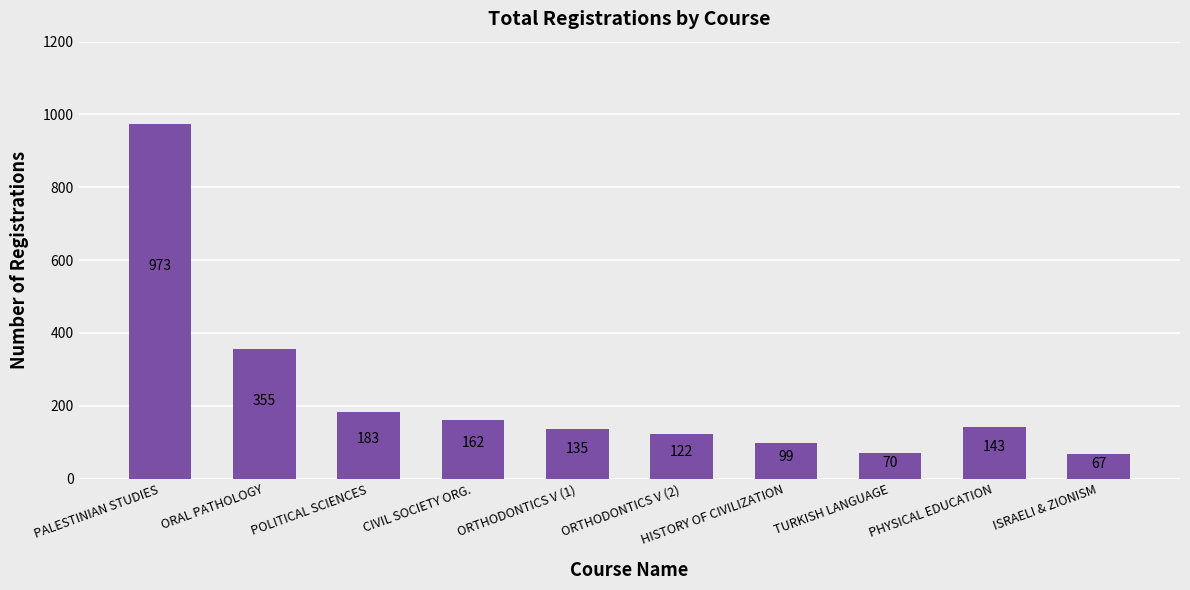

Rank the categories by value from highest to lowest.

PALESTINIAN STUDIES, ORAL PATHOLOGY, POLITICAL SCIENCES, CIVIL SOCIETY ORG., PHYSICAL EDUCATION, ORTHODONTICS V (1), ORTHODONTICS V (2), HISTORY OF CIVILIZATION, TURKISH LANGUAGE, ISRAELI & ZIONISM